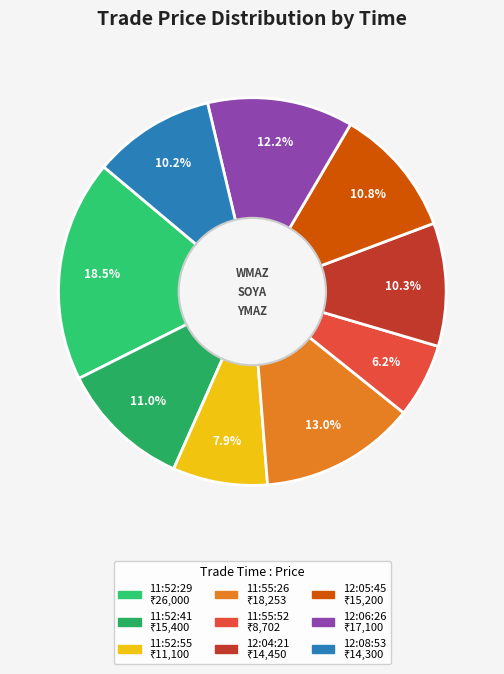

The 11:52:55 slice represents 8% of the pie. True or false?

True